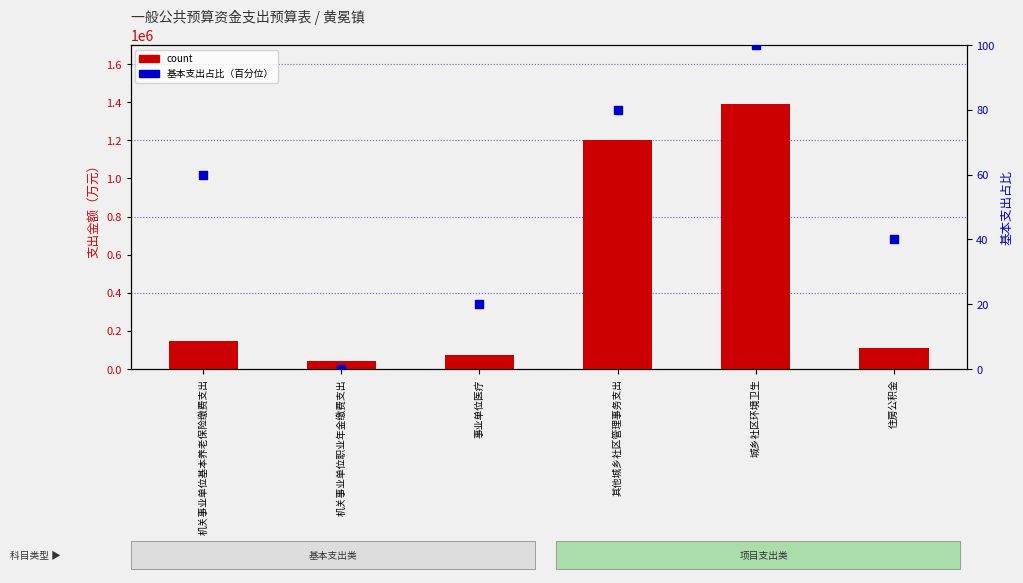

Which series contains the highest Y value?

count